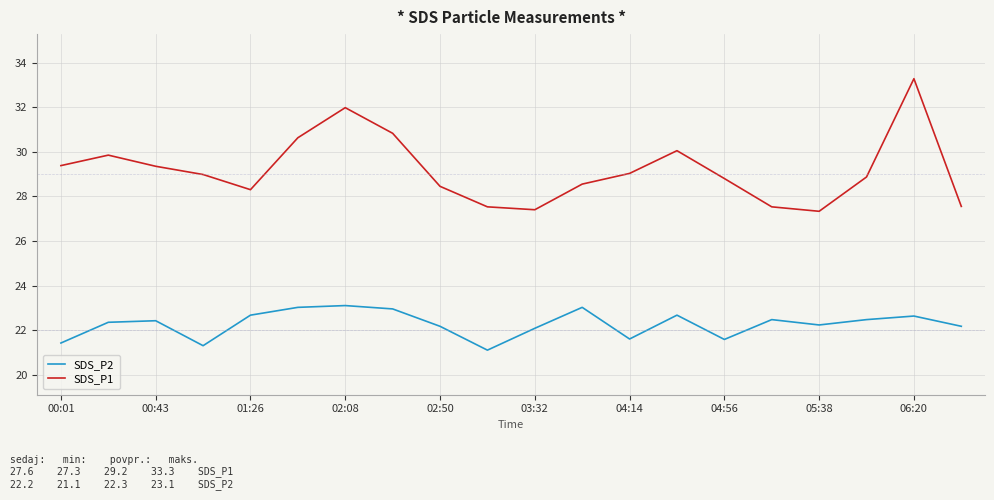

What are all the series names shown in the legend?

SDS_P2, SDS_P1